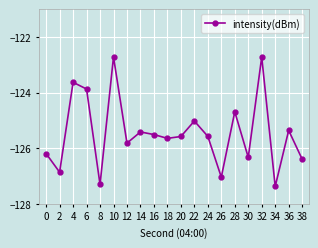

How many data points does each series have?

20